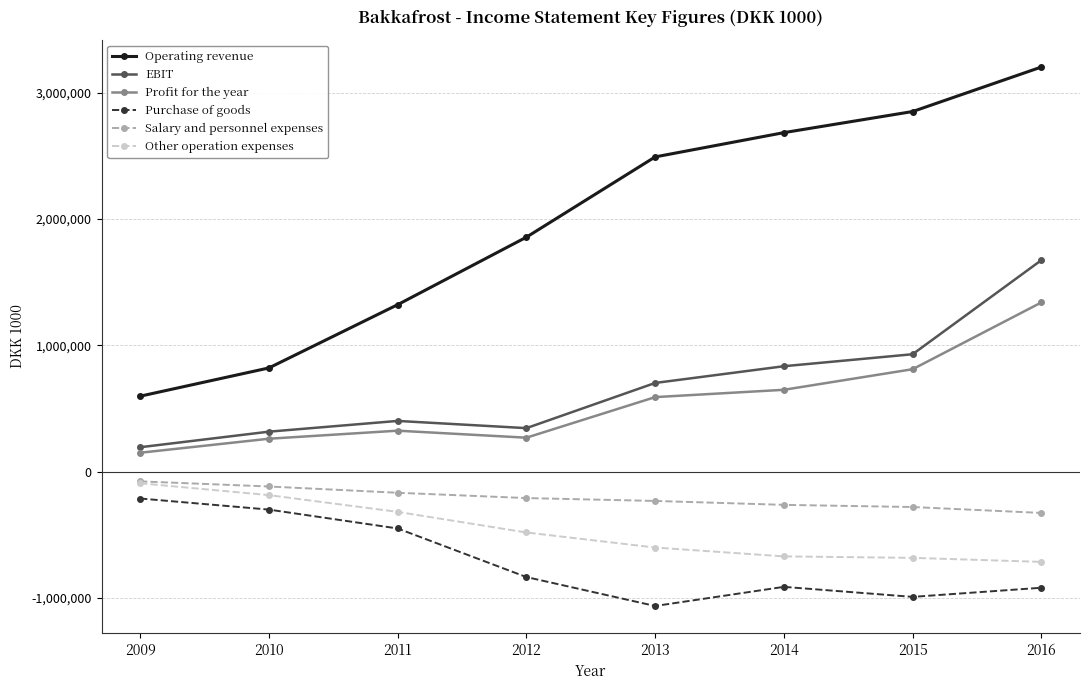

Which series has the widest spread of values?

Operating revenue